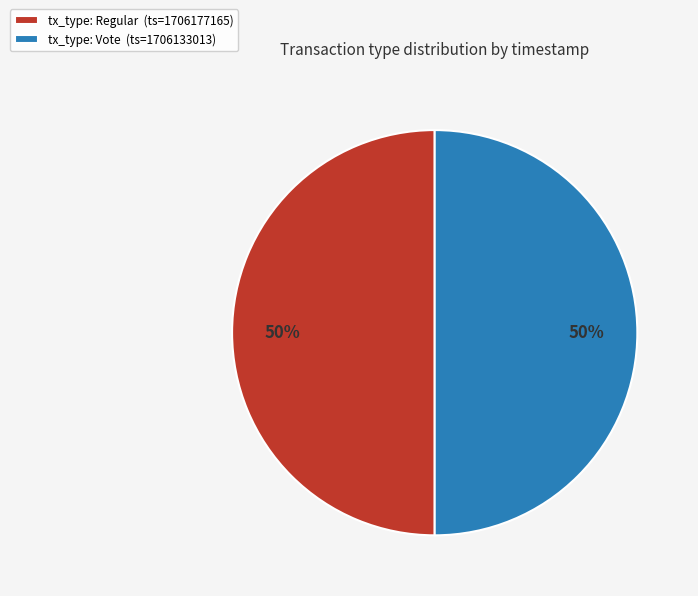

To the nearest percent, what is the average slice percentage?

50%